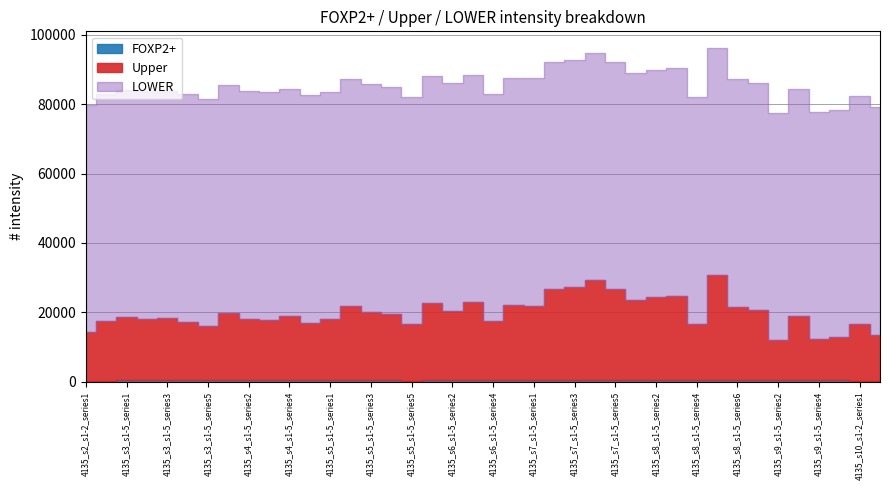

Reading left to right, extract all data points from this chart.

FOXP2+: 303	254	383	382	410	384	360	391	355	370	373	345	382	411	402	348	321	403	364	348	407	415	333	448	515	526	439	370	437	536	503	414	349	539	445	535	419	563	89	125
Upper: 13933	17104	18228	17785	17947	16953	15555	19530	17780	17517	18619	16710	17654	21382	19766	19034	16185	22304	20081	22634	17130	21596	21562	26252	26821	28719	26176	23125	23868	24304	16160	30252	21307	20035	11508	18264	11829	12213	16626	13450
LOWER: 65535	65535	65535	65535	65535	65535	65535	65535	65535	65535	65535	65535	65535	65535	65535	65535	65535	65535	65535	65535	65535	65535	65535	65535	65535	65535	65535	65535	65535	65535	65535	65535	65535	65535	65535	65535	65535	65535	65535	65535